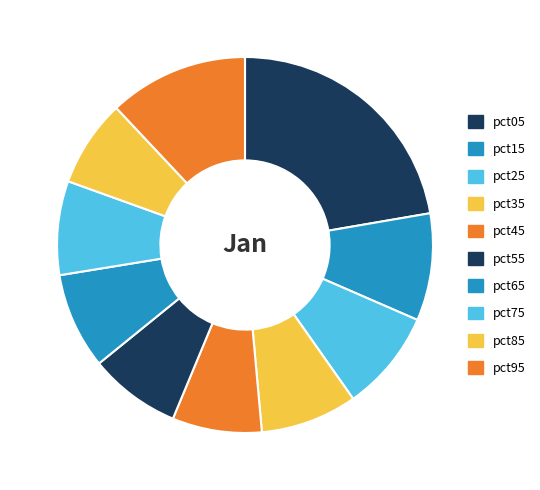

Which slice is the largest?

pct05